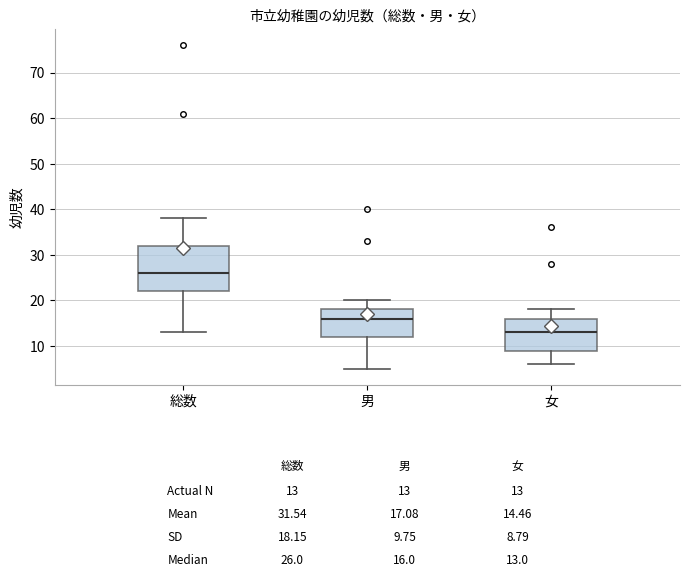

Comparing the boxes themselves (not the whiskers), which one is the tallest?

総数